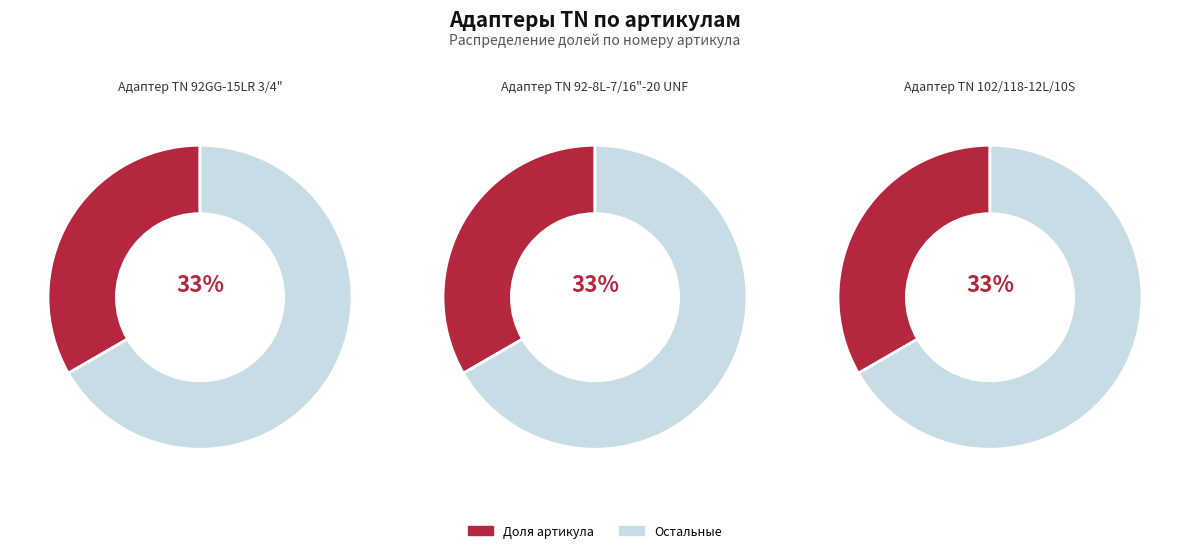

To the nearest percent, what percentage of the pie is Адаптер ТN 102/118-12L/10S?

33%